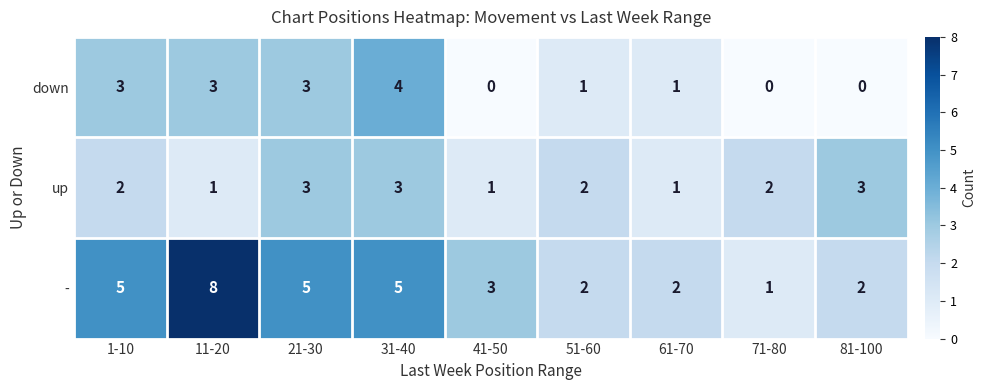

Reading left to right, transcribe all the data shown in this chart.

down: 1-10=3	11-20=3	21-30=3	31-40=4	41-50=0	51-60=1	61-70=1	71-80=0	81-100=0
up: 1-10=2	11-20=1	21-30=3	31-40=3	41-50=1	51-60=2	61-70=1	71-80=2	81-100=3
-: 1-10=5	11-20=8	21-30=5	31-40=5	41-50=3	51-60=2	61-70=2	71-80=1	81-100=2